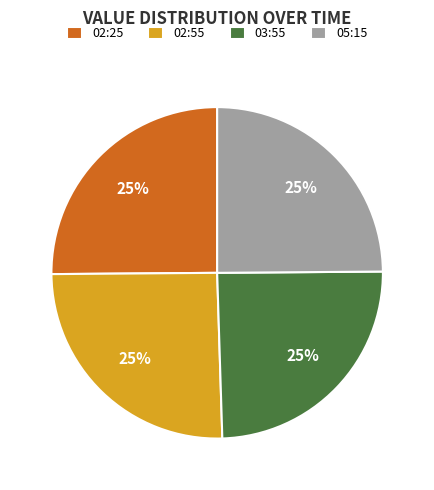

How many segments does this pie chart have?

4